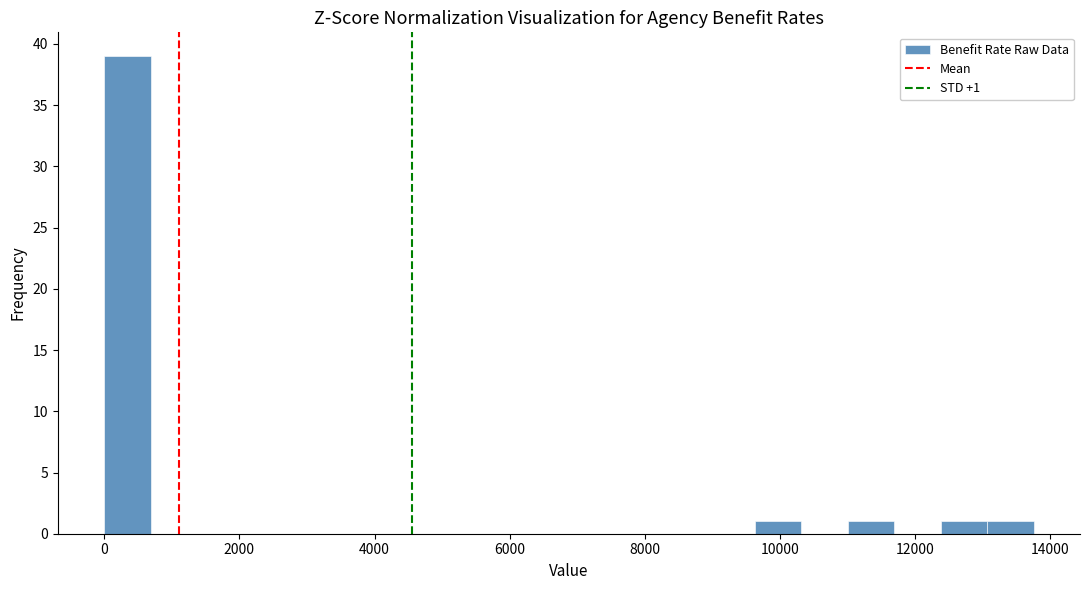

Around what value on the x-axis is the tallest bar? Give the approximate position of its centre, as read against the axis.

400